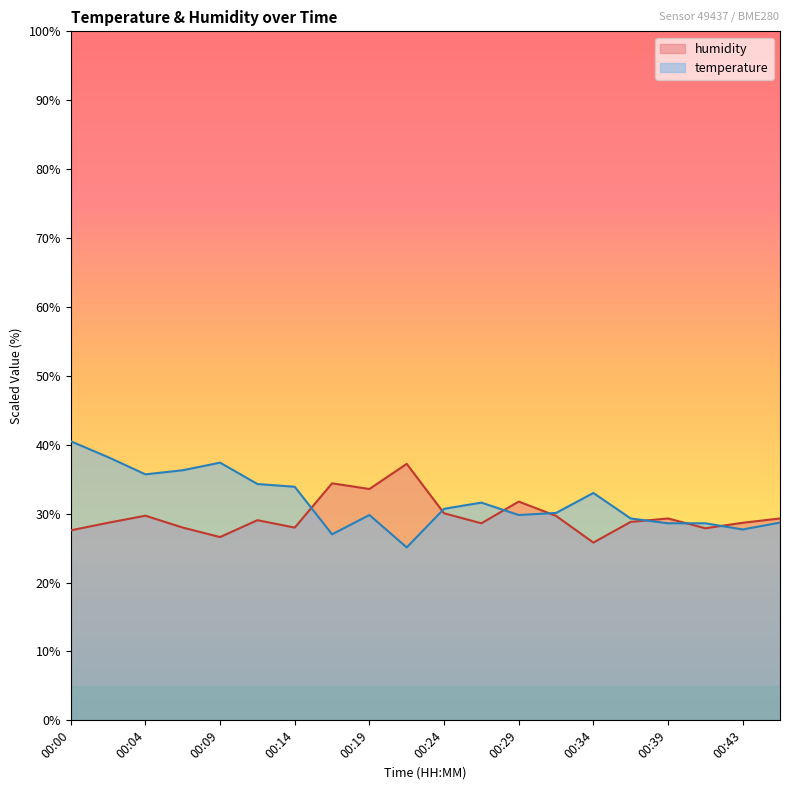

Which series has the widest spread of values?

temperature